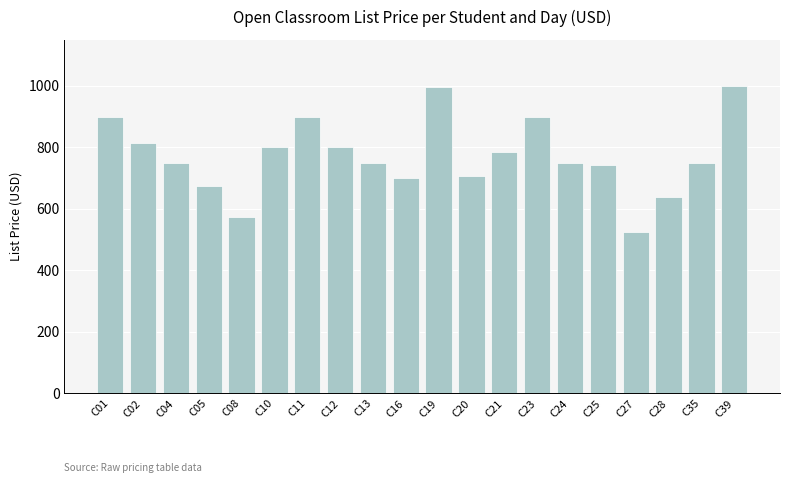

Are the bars horizontal?

No